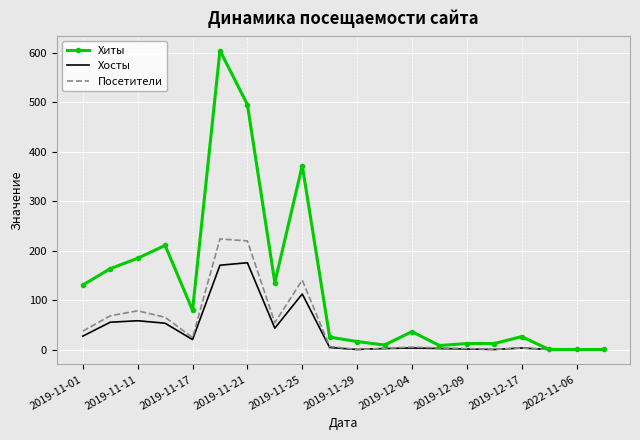

What is the maximum value shown in the chart?

604